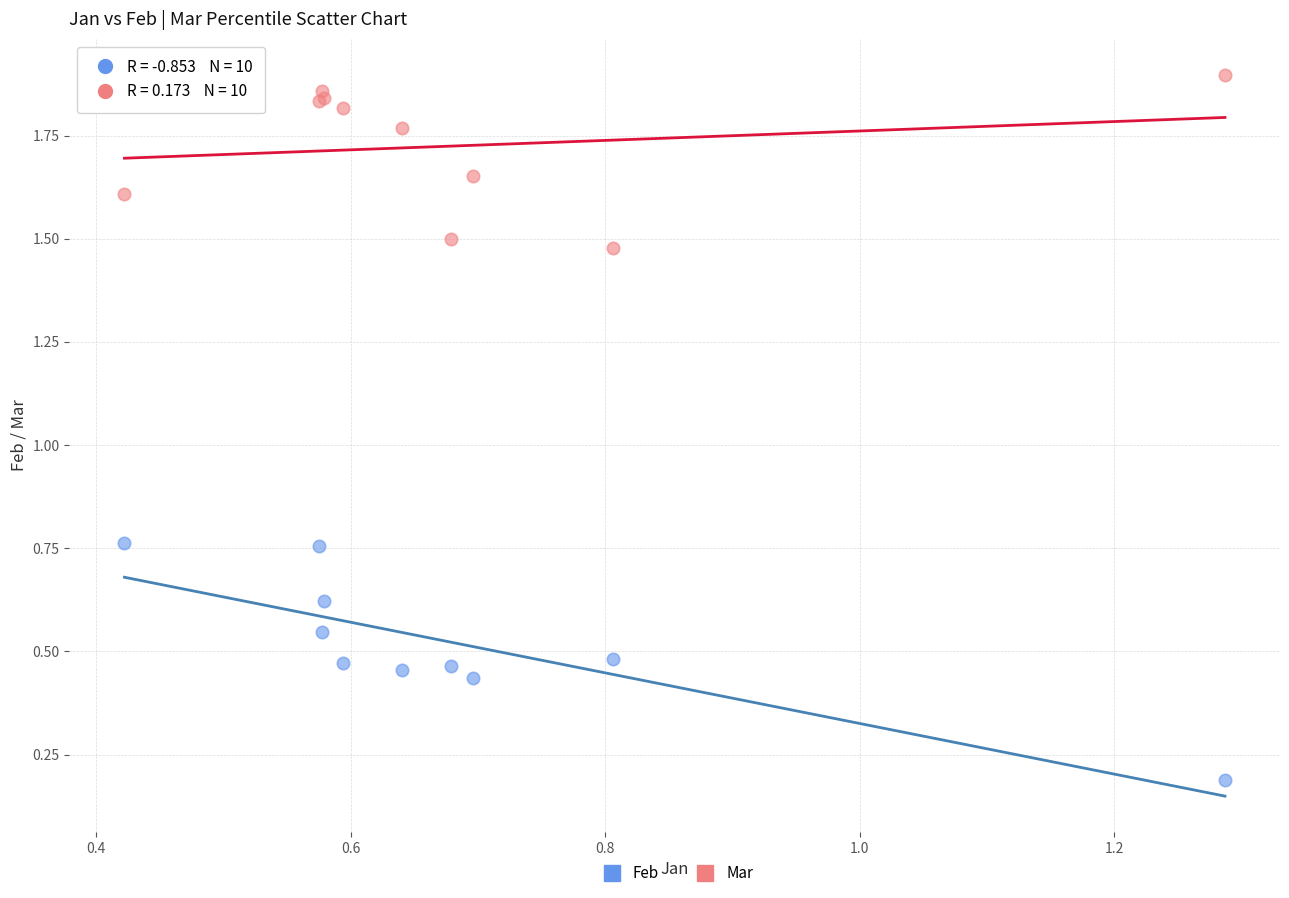

Which series has the widest spread of Y values?

Feb